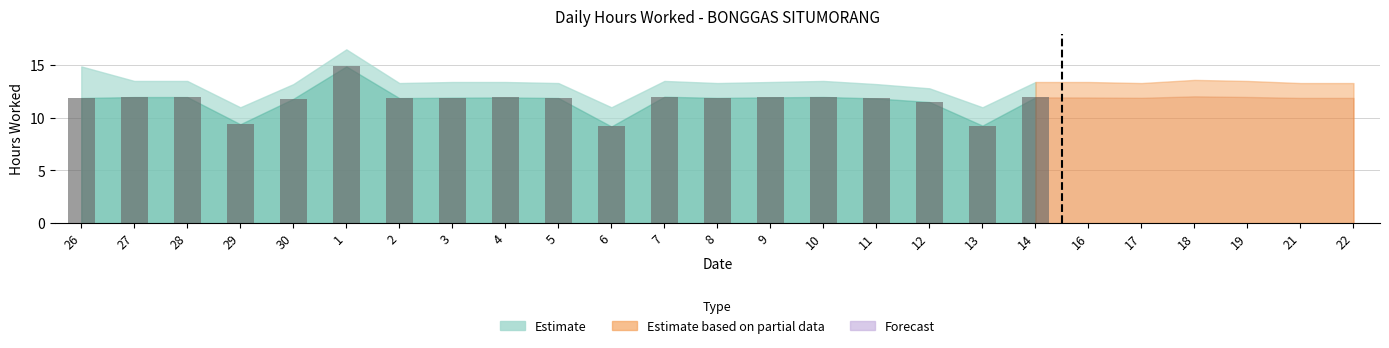

What is the minimum value shown in the chart?

9.2